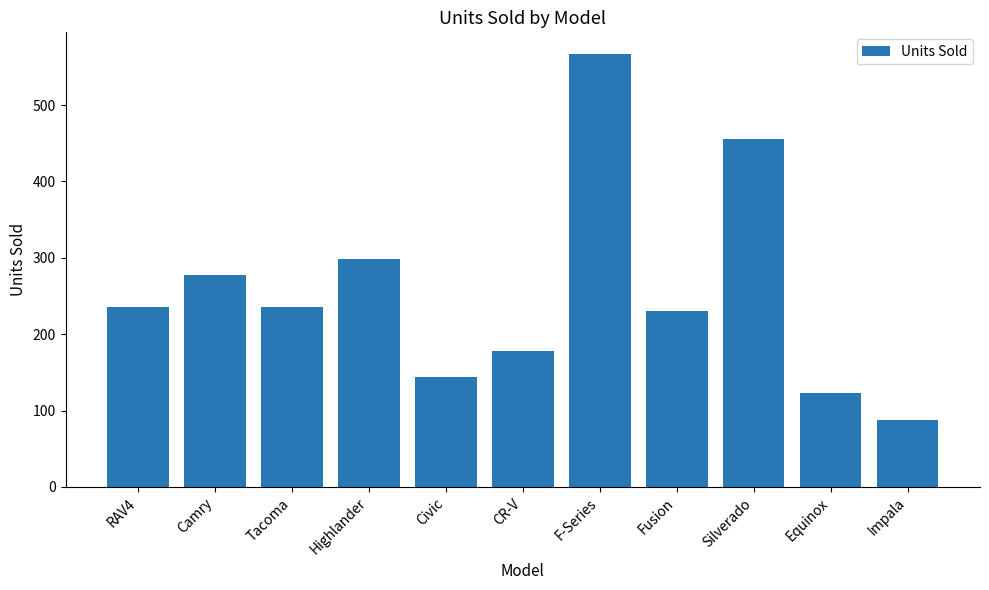

What is the value of the 6th bar from the left?

178